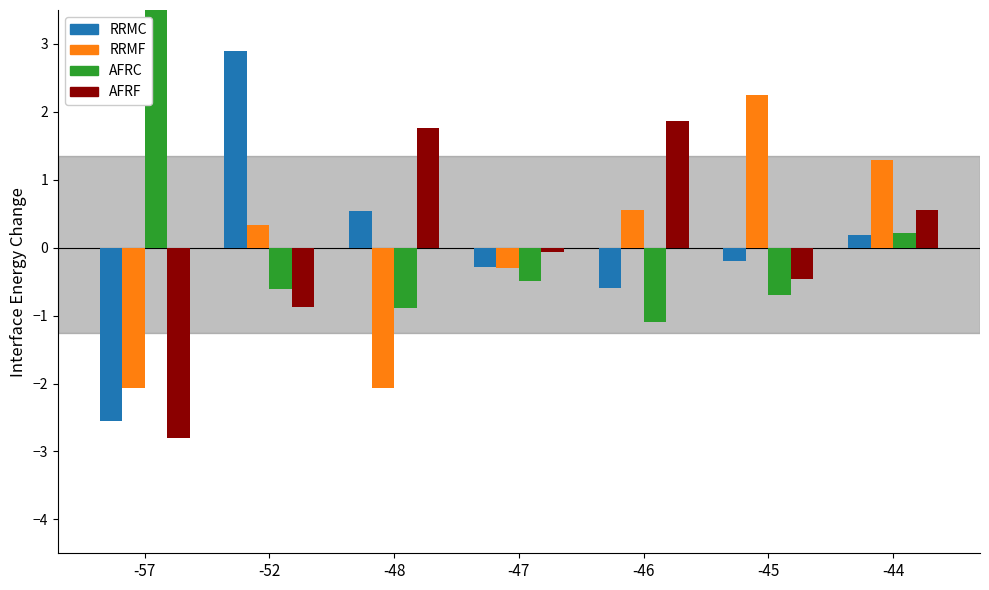

Count the number of data series in this chart.

4